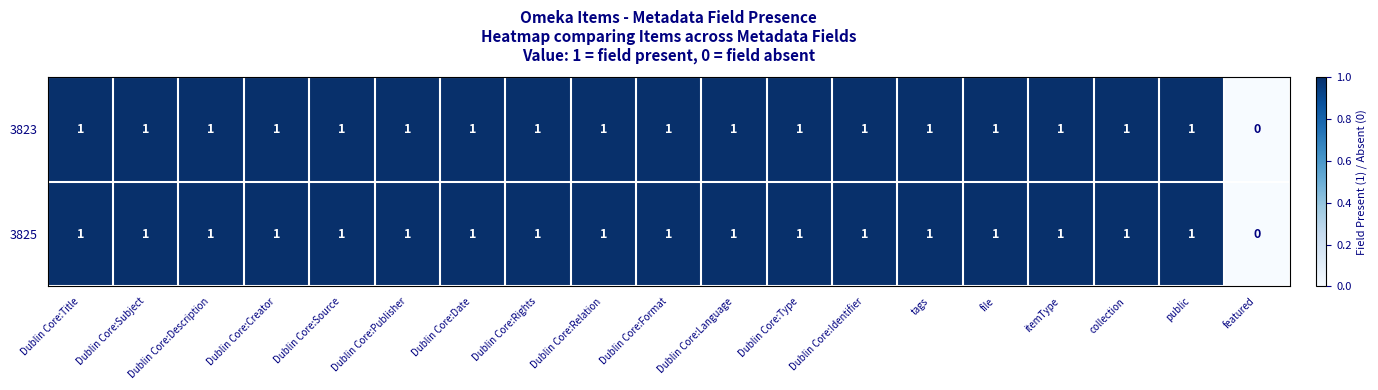

What is the sum of all 3823 values?

18